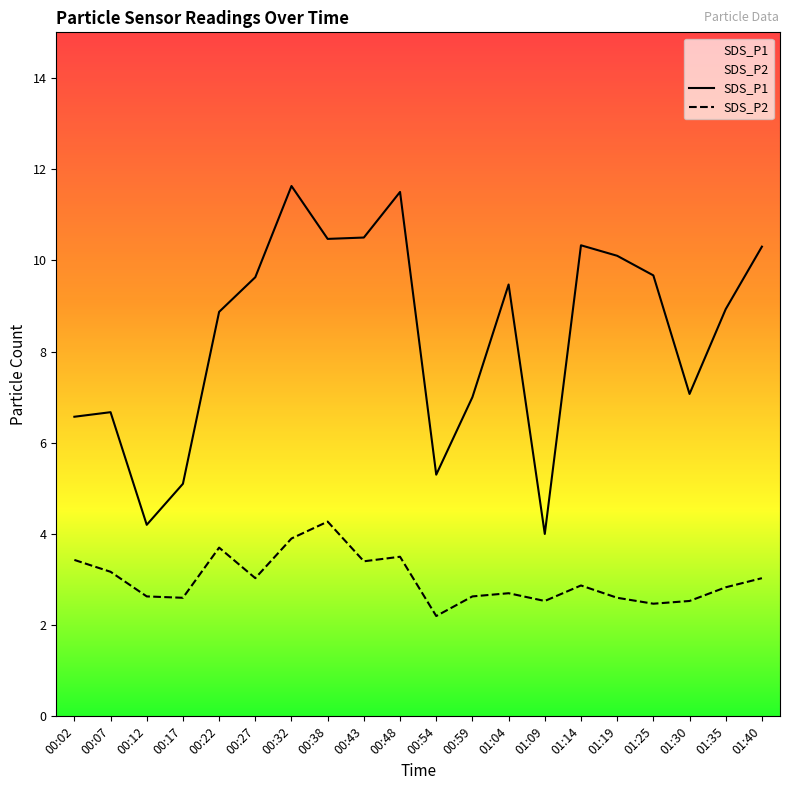

Reading left to right, what are all the values shown in this chart?

SDS_P1: 6.6	6.7	4.2	5.1	8.9	9.6	11.6	10.5	10.5	11.5	5.3	7.0	9.5	4.0	10.3	10.1	9.7	7.1	8.9	10.3
SDS_P2: 3.4	3.2	2.6	2.6	3.7	3.0	3.9	4.3	3.4	3.5	2.2	2.6	2.7	2.5	2.9	2.6	2.5	2.5	2.8	3.0